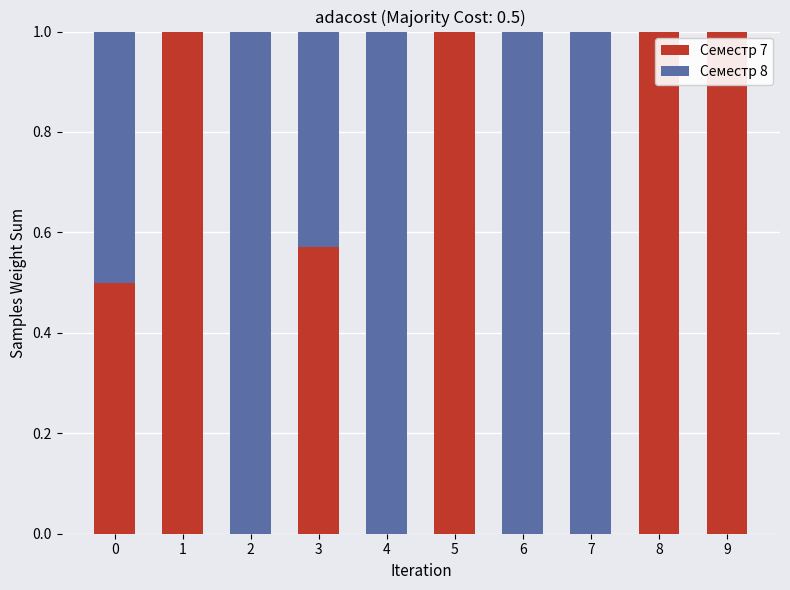

What is the maximum value for Семестр 7?

1.0